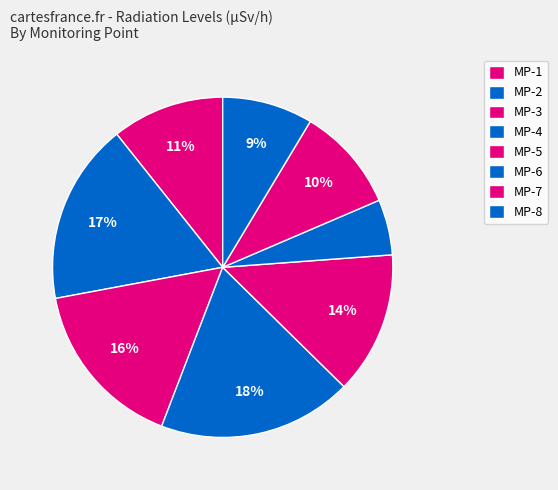

Which slice is the smallest?

MP-6